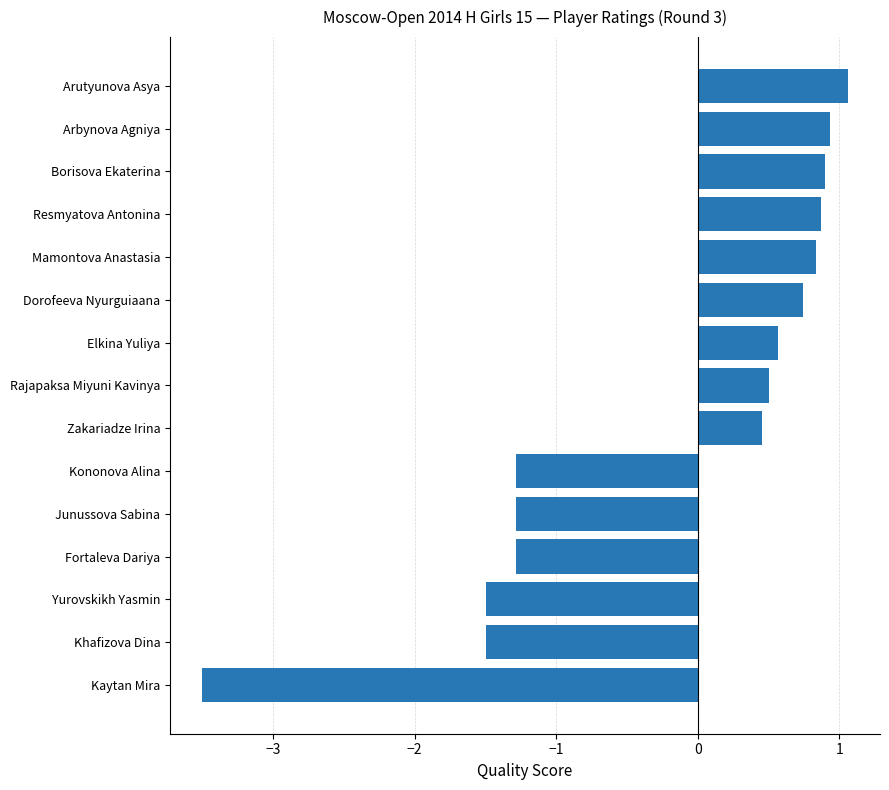

What is the approximate value at Arutyunova Asya?

1.1